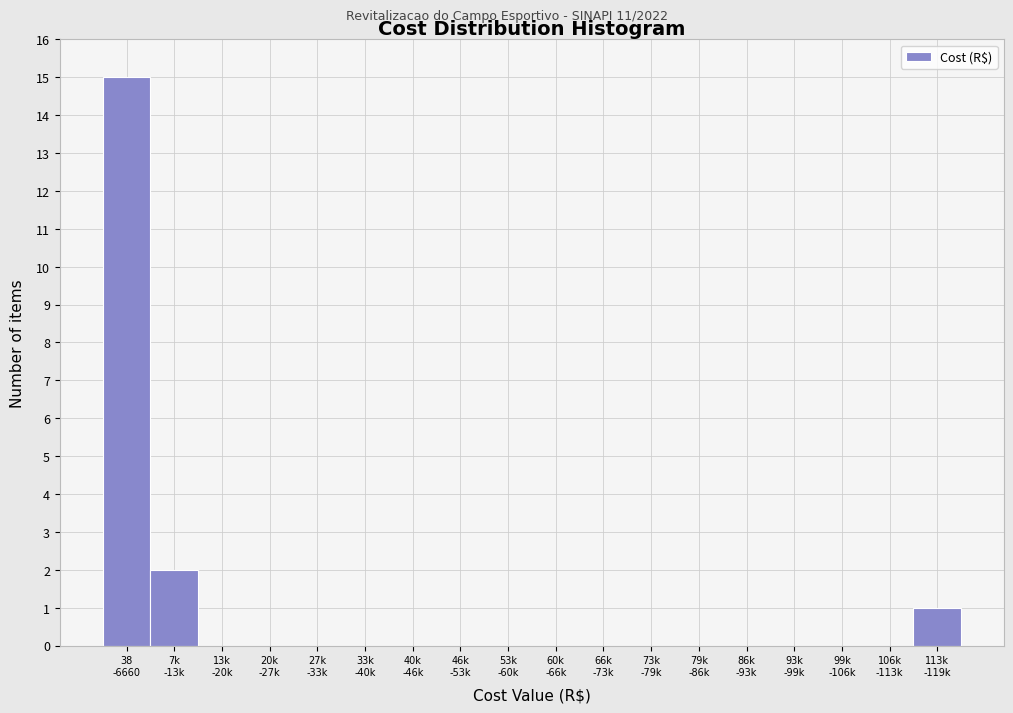

What is the sum of all values?

18